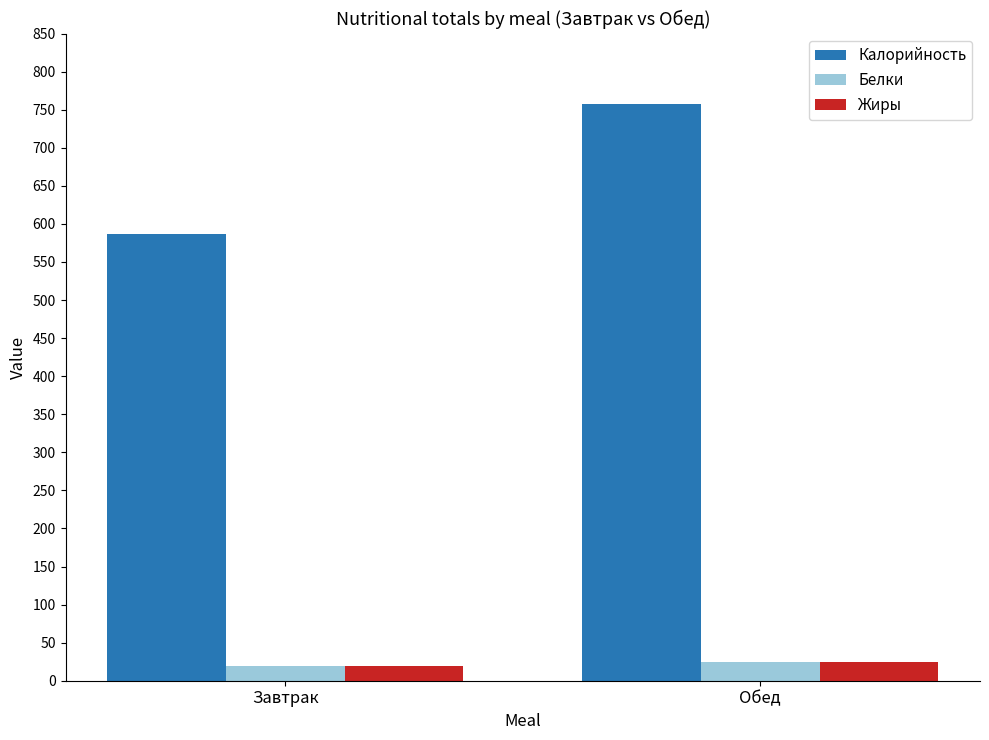

What is the value of the Жиры bar at the 2nd from the left?

24.4